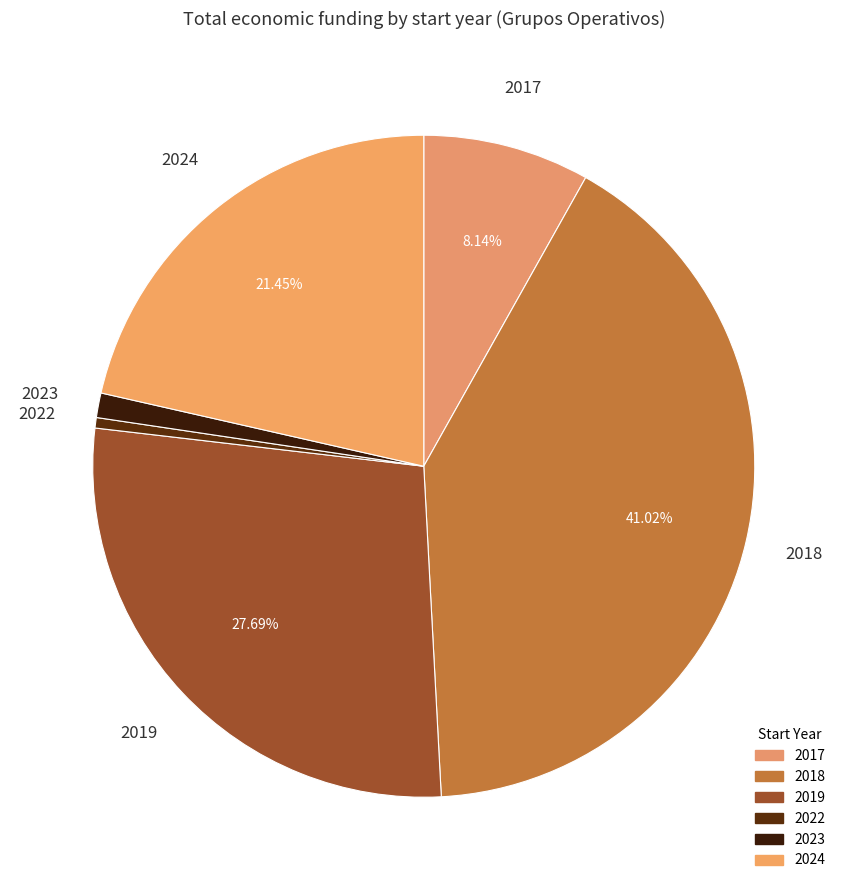

Rank the categories by value from highest to lowest.

2018, 2019, 2024, 2017, 2023, 2022